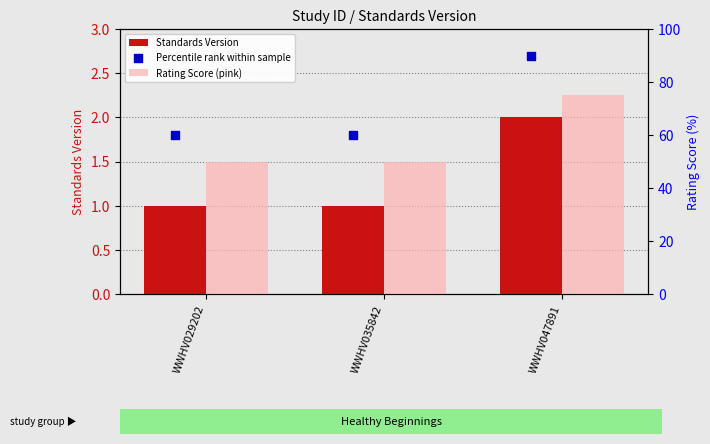

Is the value of Rating Score (pink) at WWHV029202 greater than the value of Percentile rank within sample at WWHV029202?

No